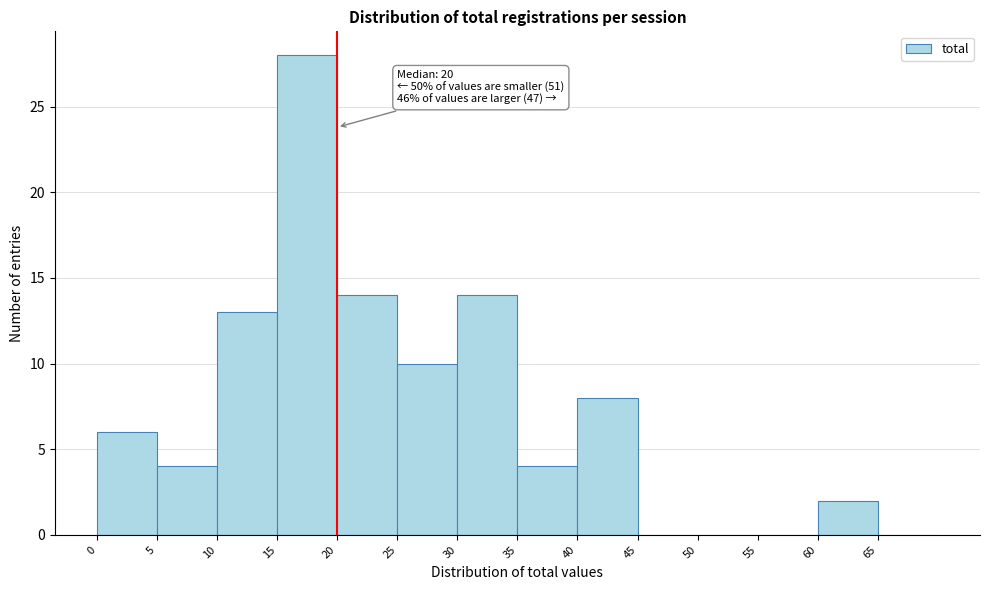

Over which range of the x-axis is the bar tallest?

15 to 20